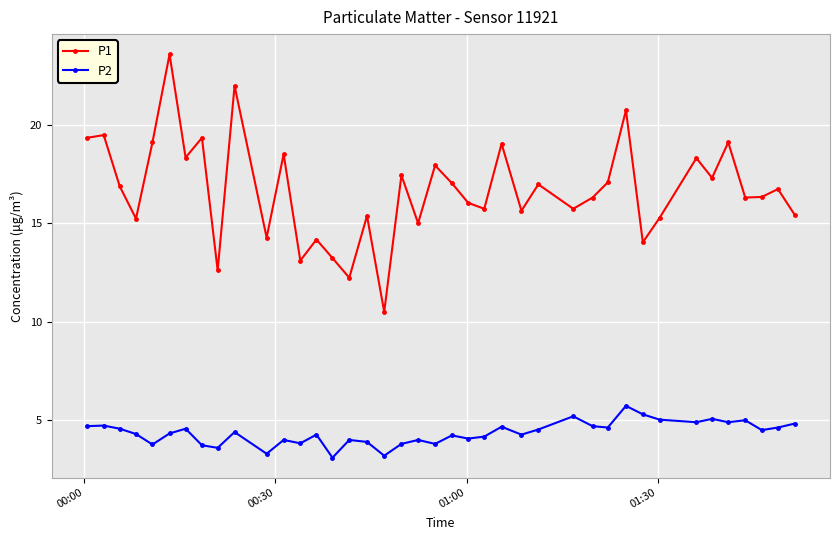

What is the highest value of the P1 series?

23.6